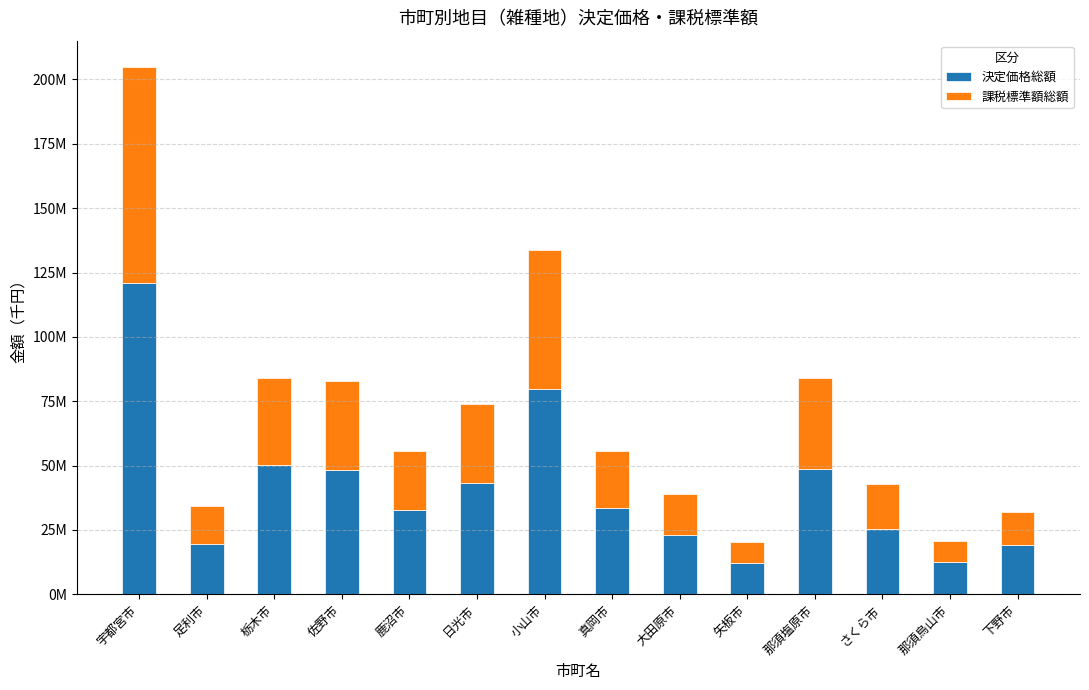

Are the bars grouped side by side (vs. stacked)?

No